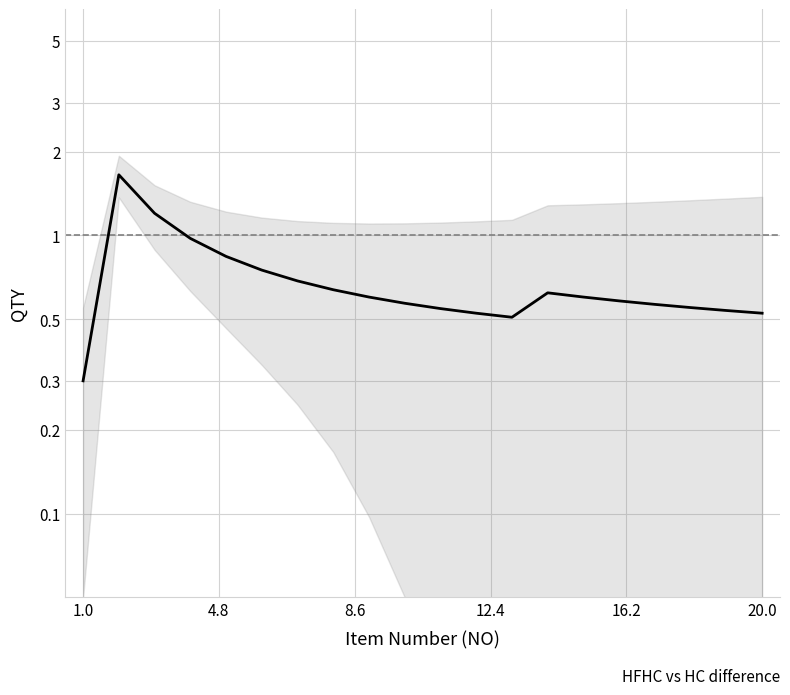

What is the difference between the maximum and minimum values?

1.3